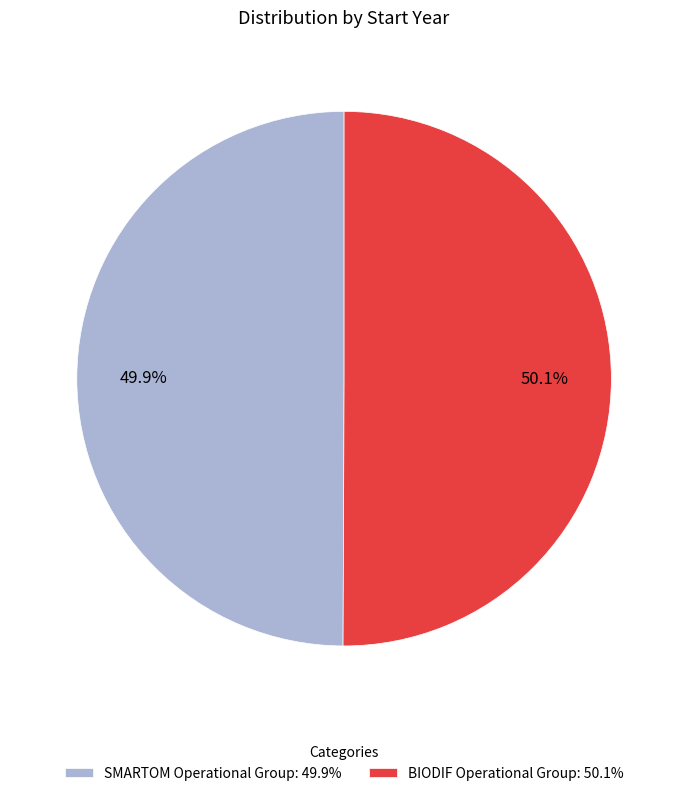

Is there any slice that represents more than half of the pie?

Yes